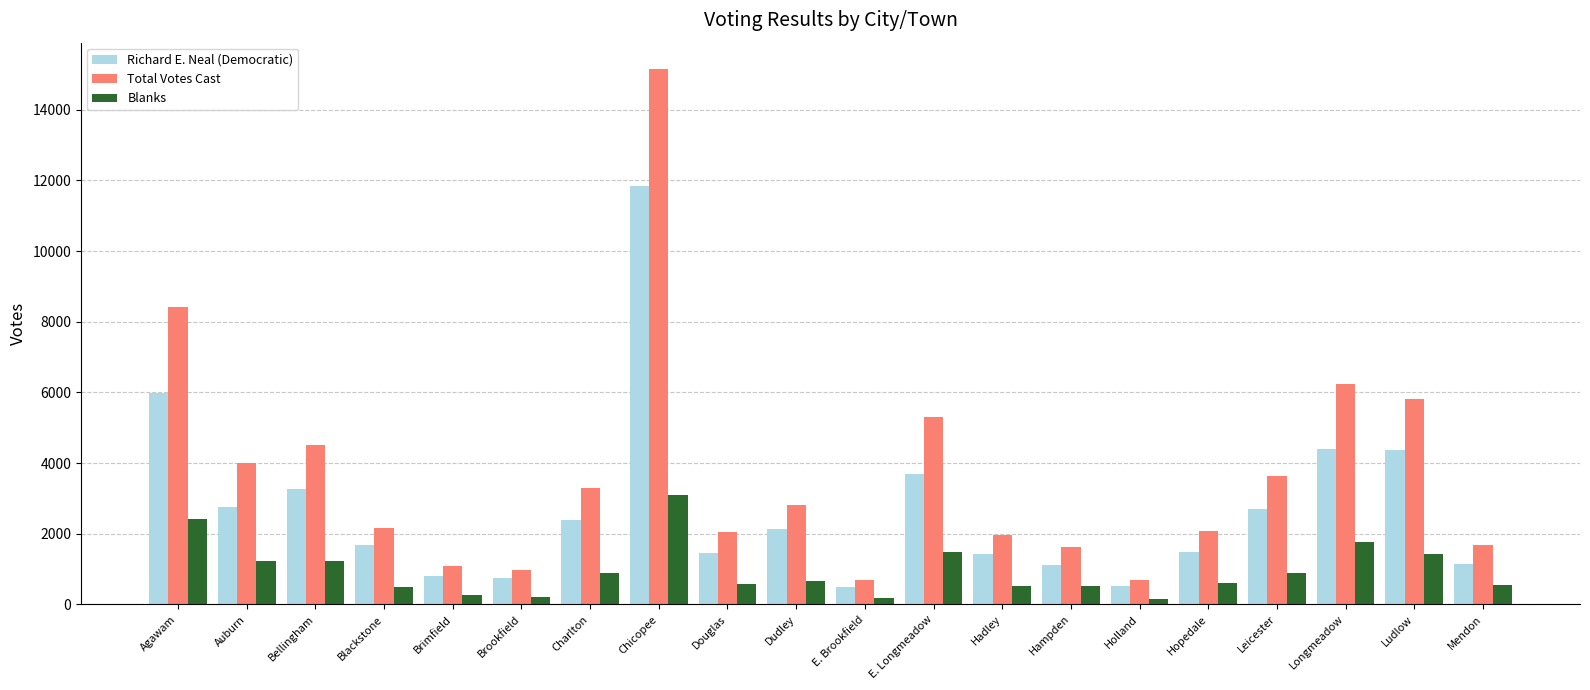

What is the total value across all series at Hadley?

3892